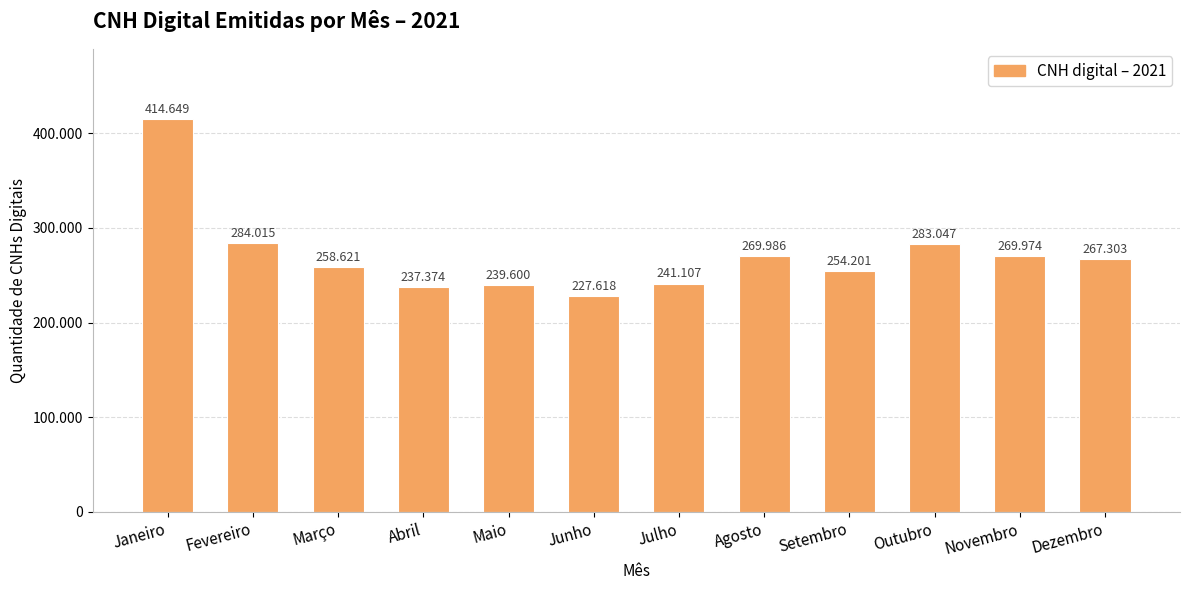

True or false: the data shows 132250 at Dezembro.

False